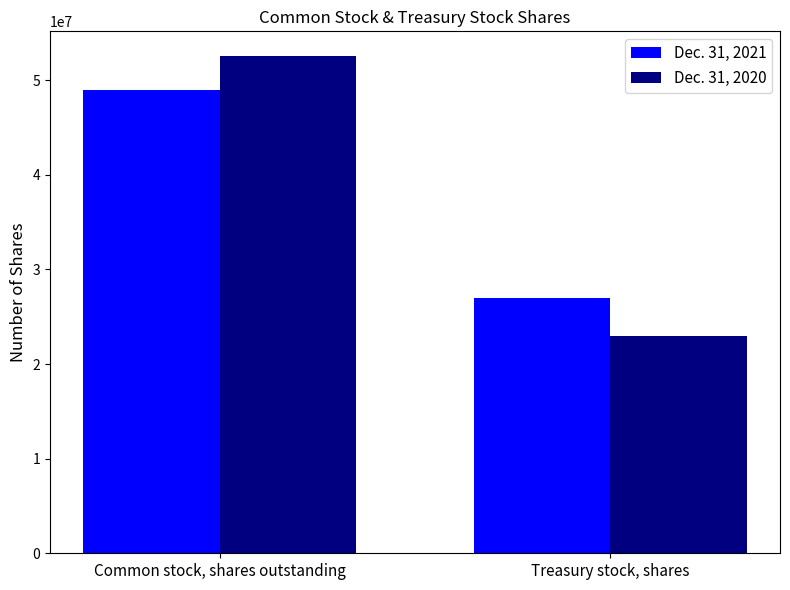

Which series has the largest range (max minus min)?

Dec. 31, 2020